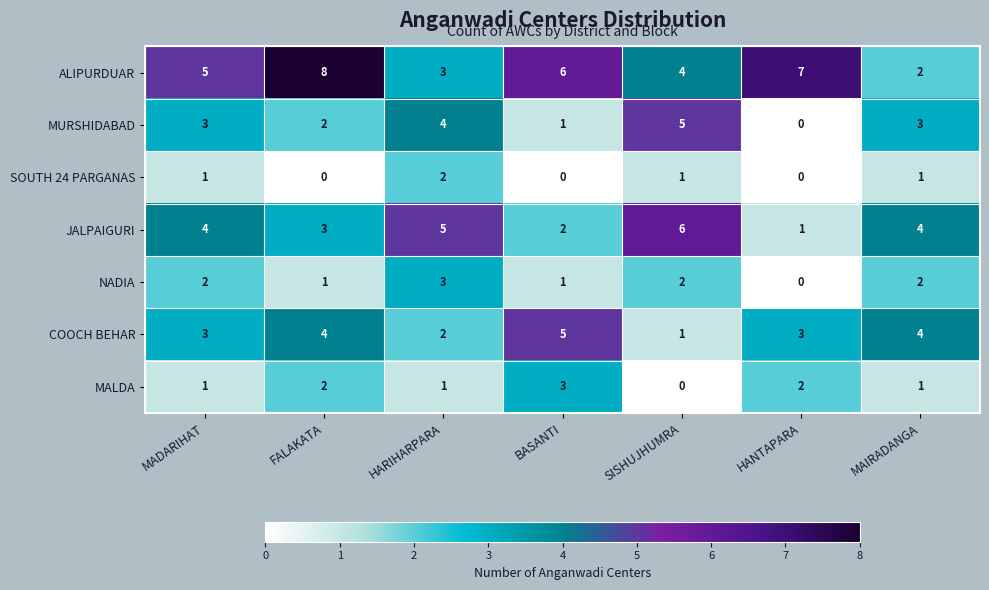

What is the difference between the maximum and minimum values in the COOCH BEHAR series?

4